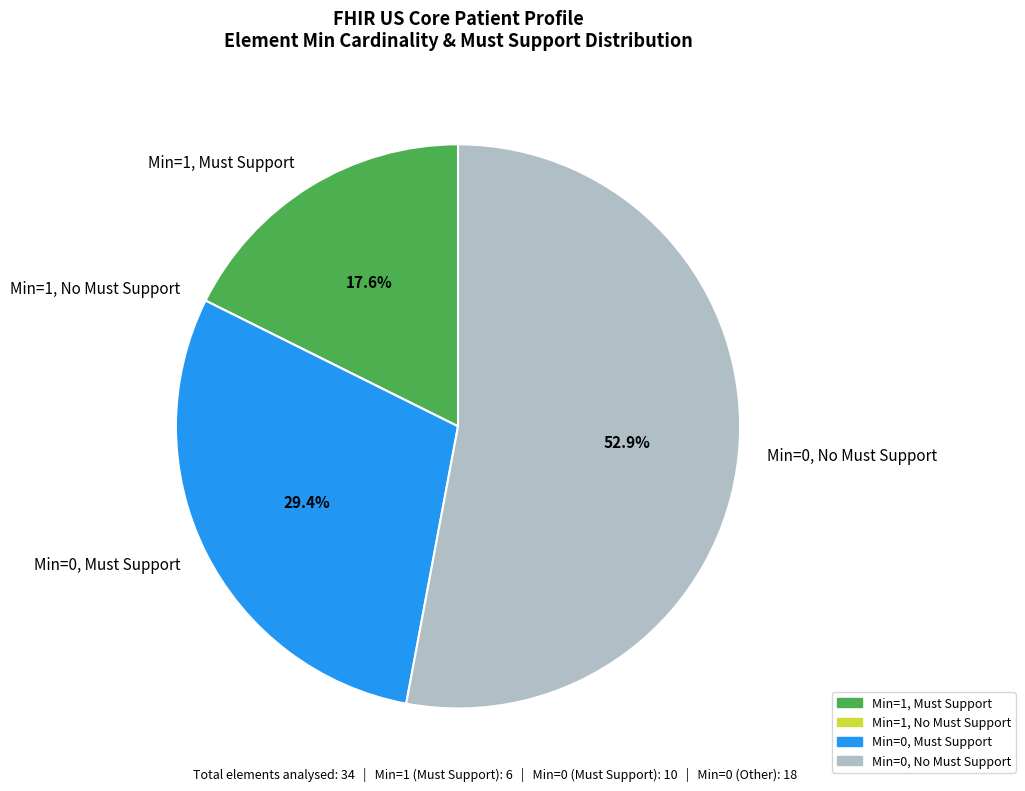

What is the majority slice?

Min=0, No Must Support